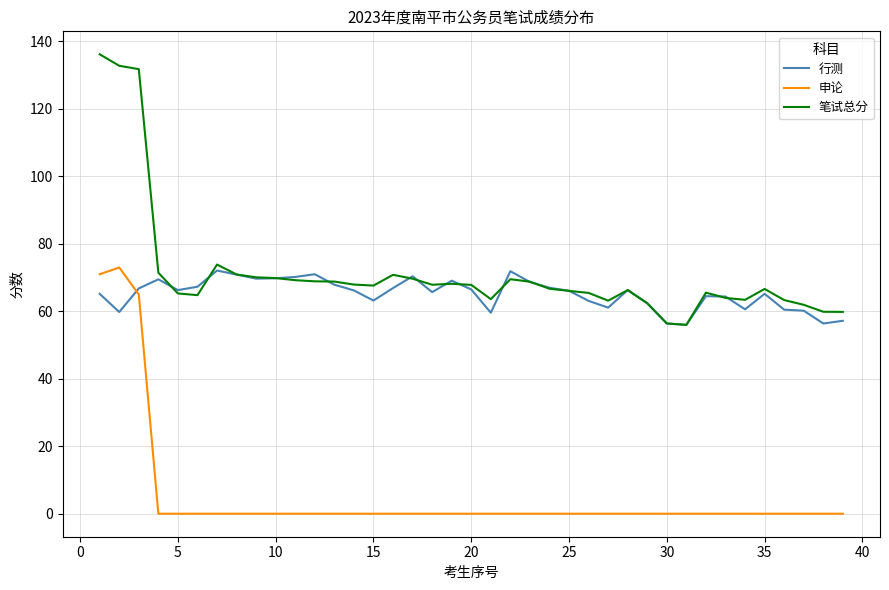

True or false: 申论 and 笔试总分 cross at least once.

False